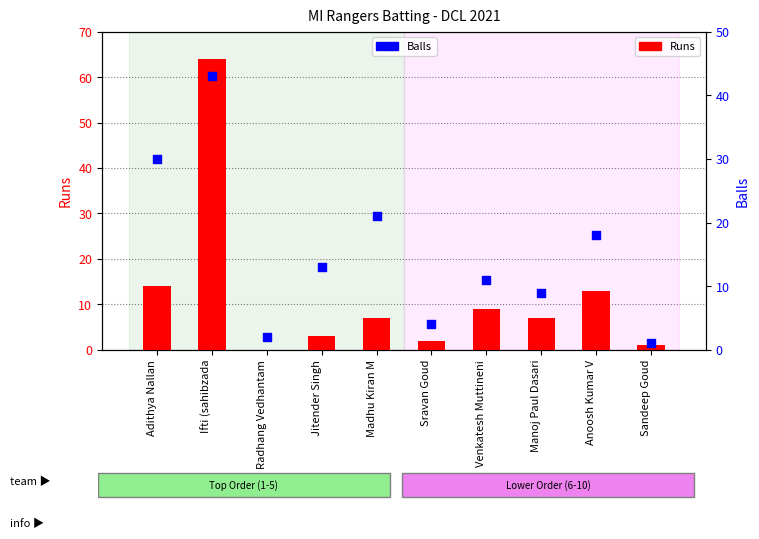

Which series contains the lowest Y value?

Runs